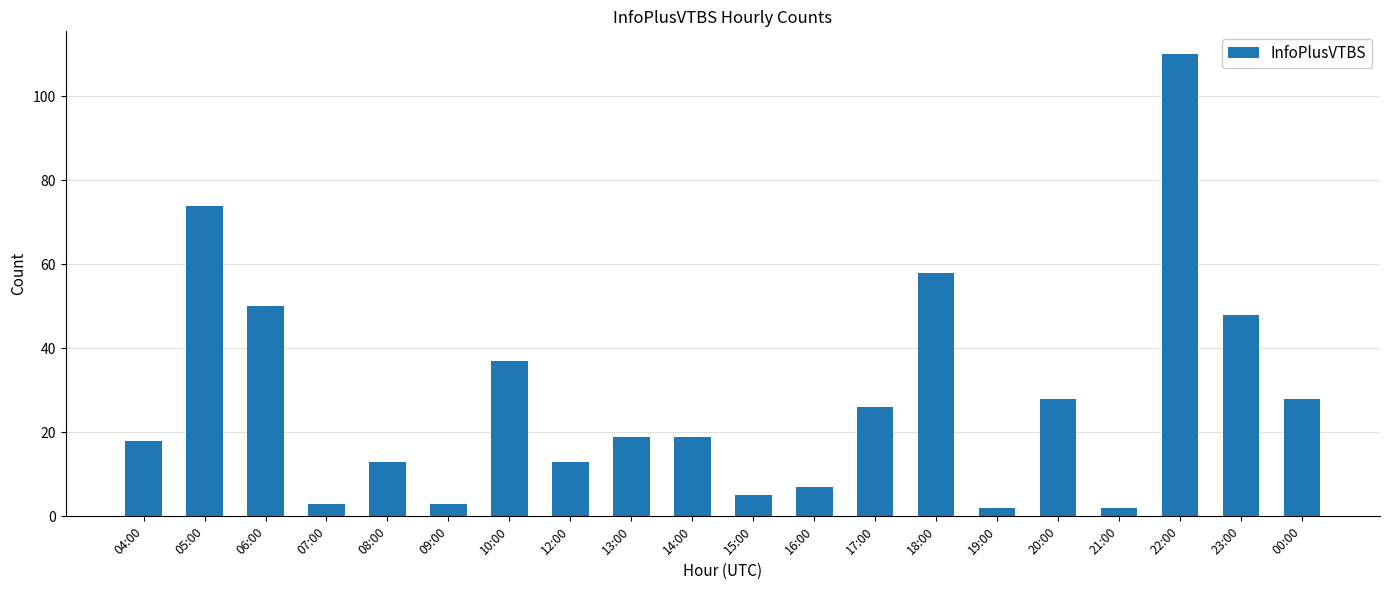

True or false: the data shows 26 at 17:00.

True